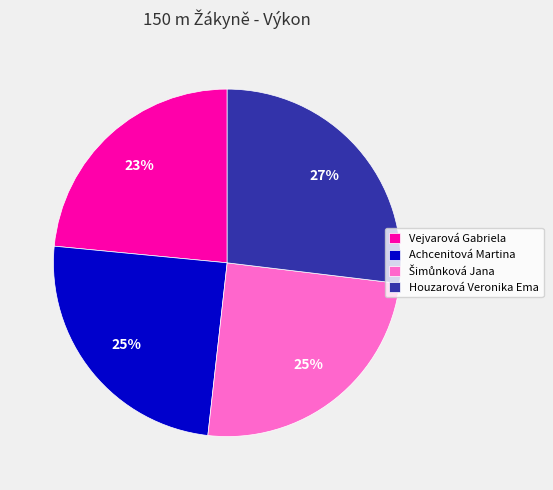

Approximately how many times larger is the value at Houzarová Veronika Ema compared to Achcenitová Martina?

1.1